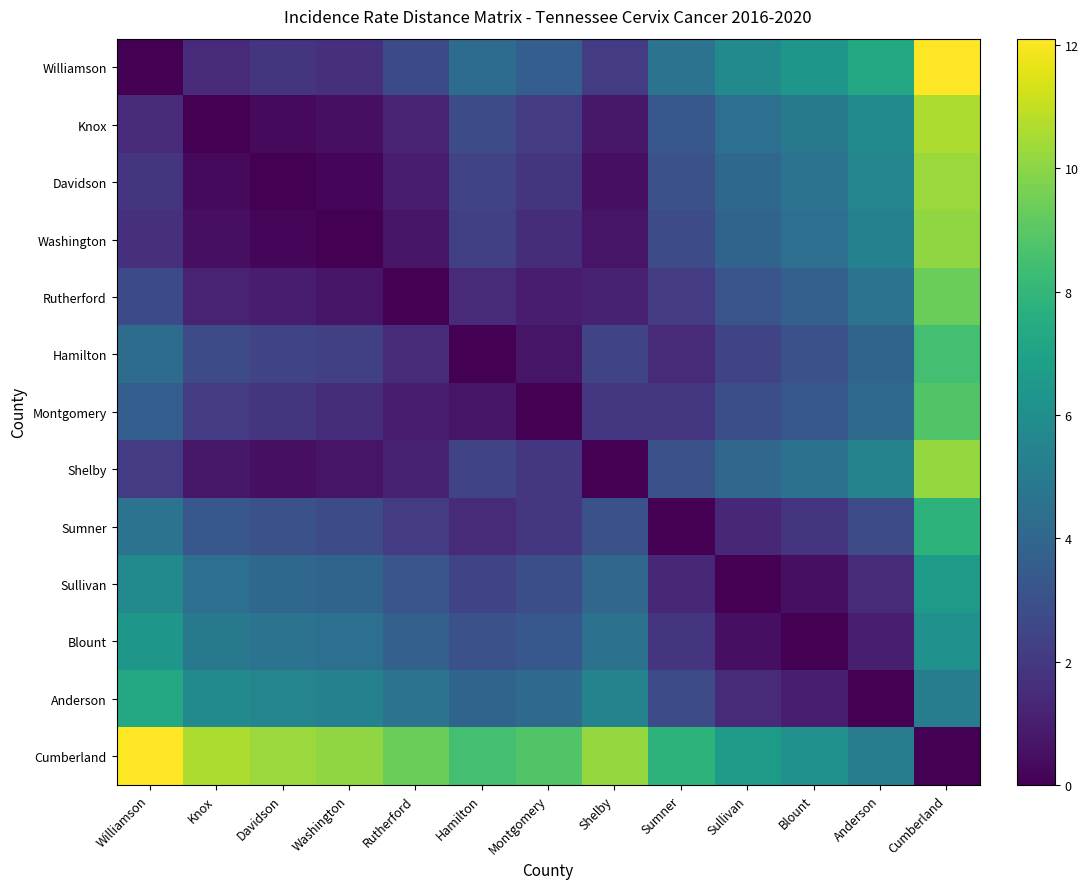

Reading left to right, transcribe all the data shown in this chart.

Williamson: Williamson=0.0	Knox=1.5	Davidson=1.8	Washington=1.7	Rutherford=2.7	Hamilton=4.3	Montgomery=3.6	Shelby=2.1	Sumner=4.6	Sullivan=5.8	Blount=6.4	Anderson=7.3	Cumberland=12.1
Knox: Williamson=1.5	Knox=0.0	Davidson=0.3	Washington=0.5	Rutherford=1.2	Hamilton=2.8	Montgomery=2.1	Shelby=0.8	Sumner=3.3	Sullivan=4.4	Blount=4.9	Anderson=5.8	Cumberland=10.6
Davidson: Williamson=1.8	Knox=0.3	Davidson=0.0	Washington=0.2	Rutherford=0.9	Hamilton=2.5	Montgomery=1.8	Shelby=0.5	Sumner=3.0	Sullivan=4.1	Blount=4.6	Anderson=5.5	Cumberland=10.3
Washington: Williamson=1.7	Knox=0.5	Davidson=0.2	Washington=0.0	Rutherford=0.7	Hamilton=2.3	Montgomery=1.6	Shelby=0.7	Sumner=2.8	Sullivan=3.9	Blount=4.4	Anderson=5.3	Cumberland=10.1
Rutherford: Williamson=2.7	Knox=1.2	Davidson=0.9	Washington=0.7	Rutherford=0.0	Hamilton=1.5	Montgomery=0.9	Shelby=1.1	Sumner=2.1	Sullivan=3.2	Blount=3.7	Anderson=4.6	Cumberland=9.4
Hamilton: Williamson=4.3	Knox=2.8	Davidson=2.5	Washington=2.3	Rutherford=1.5	Hamilton=0.0	Montgomery=0.7	Shelby=2.5	Sumner=1.5	Sullivan=2.5	Blount=3.0	Anderson=3.9	Cumberland=8.5
Montgomery: Williamson=3.6	Knox=2.1	Davidson=1.8	Washington=1.6	Rutherford=0.9	Hamilton=0.7	Montgomery=0.0	Shelby=1.9	Sumner=1.9	Sullivan=2.9	Blount=3.3	Anderson=4.2	Cumberland=8.8
Shelby: Williamson=2.1	Knox=0.8	Davidson=0.5	Washington=0.7	Rutherford=1.1	Hamilton=2.5	Montgomery=1.9	Shelby=0.0	Sumner=3.0	Sullivan=4.0	Blount=4.5	Anderson=5.4	Cumberland=10.2
Sumner: Williamson=4.6	Knox=3.3	Davidson=3.0	Washington=2.8	Rutherford=2.1	Hamilton=1.5	Montgomery=1.9	Shelby=3.0	Sumner=0.0	Sullivan=1.4	Blount=1.8	Anderson=2.8	Cumberland=7.8
Sullivan: Williamson=5.8	Knox=4.4	Davidson=4.1	Washington=3.9	Rutherford=3.2	Hamilton=2.5	Montgomery=2.9	Shelby=4.0	Sumner=1.4	Sullivan=0.0	Blount=0.5	Anderson=1.5	Cumberland=6.6
Blount: Williamson=6.4	Knox=4.9	Davidson=4.6	Washington=4.4	Rutherford=3.7	Hamilton=3.0	Montgomery=3.3	Shelby=4.5	Sumner=1.8	Sullivan=0.5	Blount=0.0	Anderson=1.0	Cumberland=6.1
Anderson: Williamson=7.3	Knox=5.8	Davidson=5.5	Washington=5.3	Rutherford=4.6	Hamilton=3.9	Montgomery=4.2	Shelby=5.4	Sumner=2.8	Sullivan=1.5	Blount=1.0	Anderson=0.0	Cumberland=5.1
Cumberland: Williamson=12.1	Knox=10.6	Davidson=10.3	Washington=10.1	Rutherford=9.4	Hamilton=8.5	Montgomery=8.8	Shelby=10.2	Sumner=7.8	Sullivan=6.6	Blount=6.1	Anderson=5.1	Cumberland=0.0